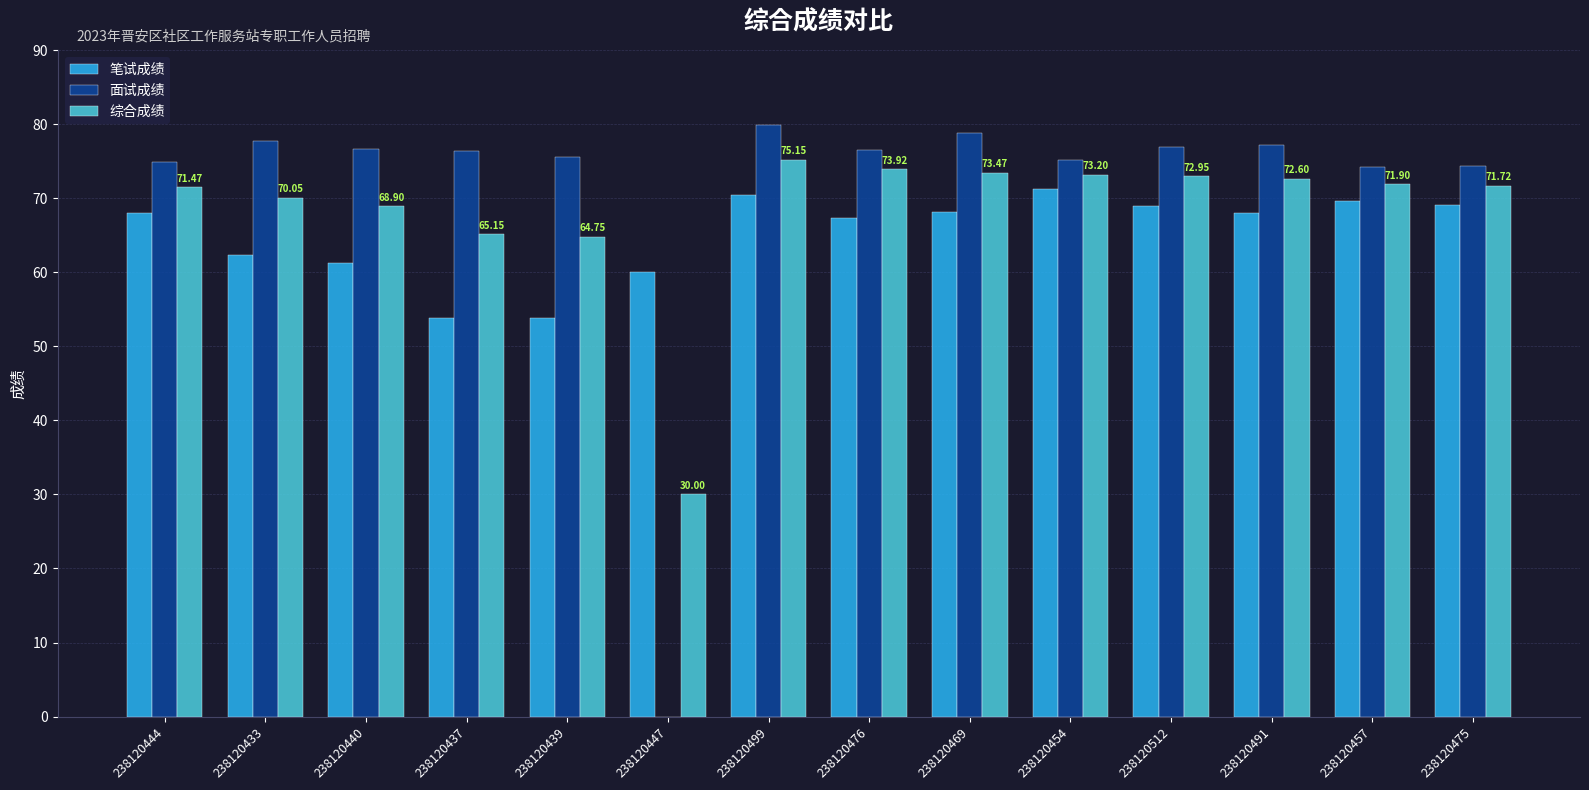

What is the total value across all series at 238120469?

220.4